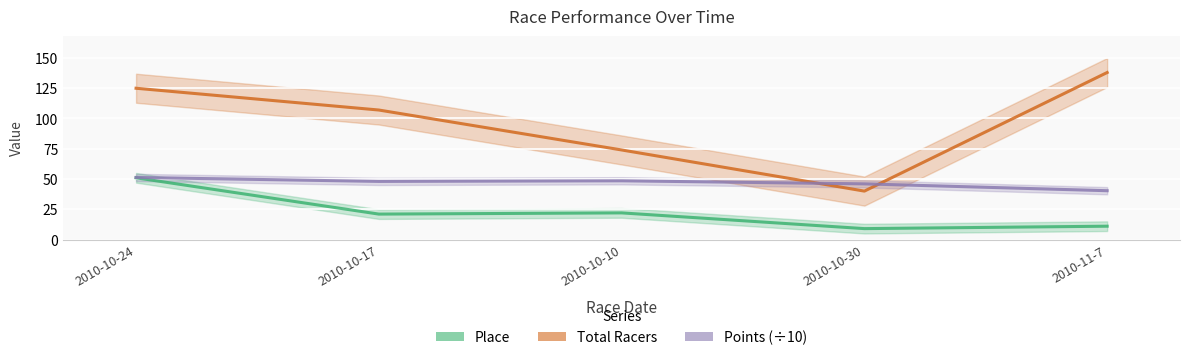

How many interior local peaks does the Place series have?

1